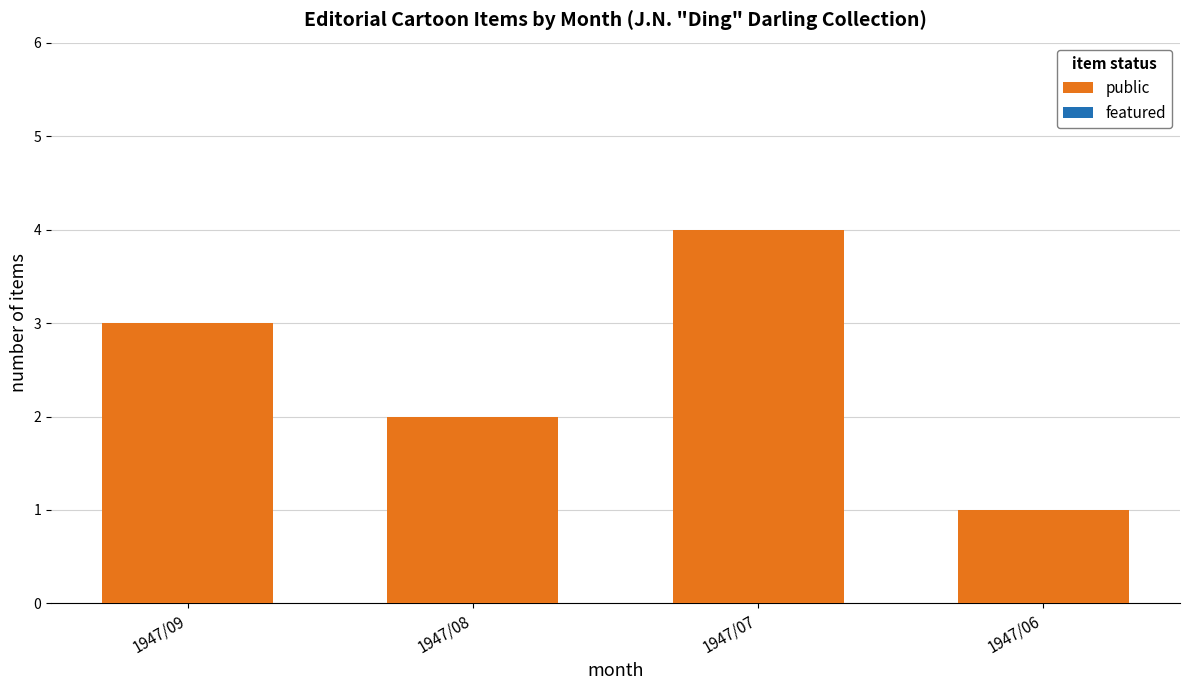

What value does the data have at 1947/09?

3